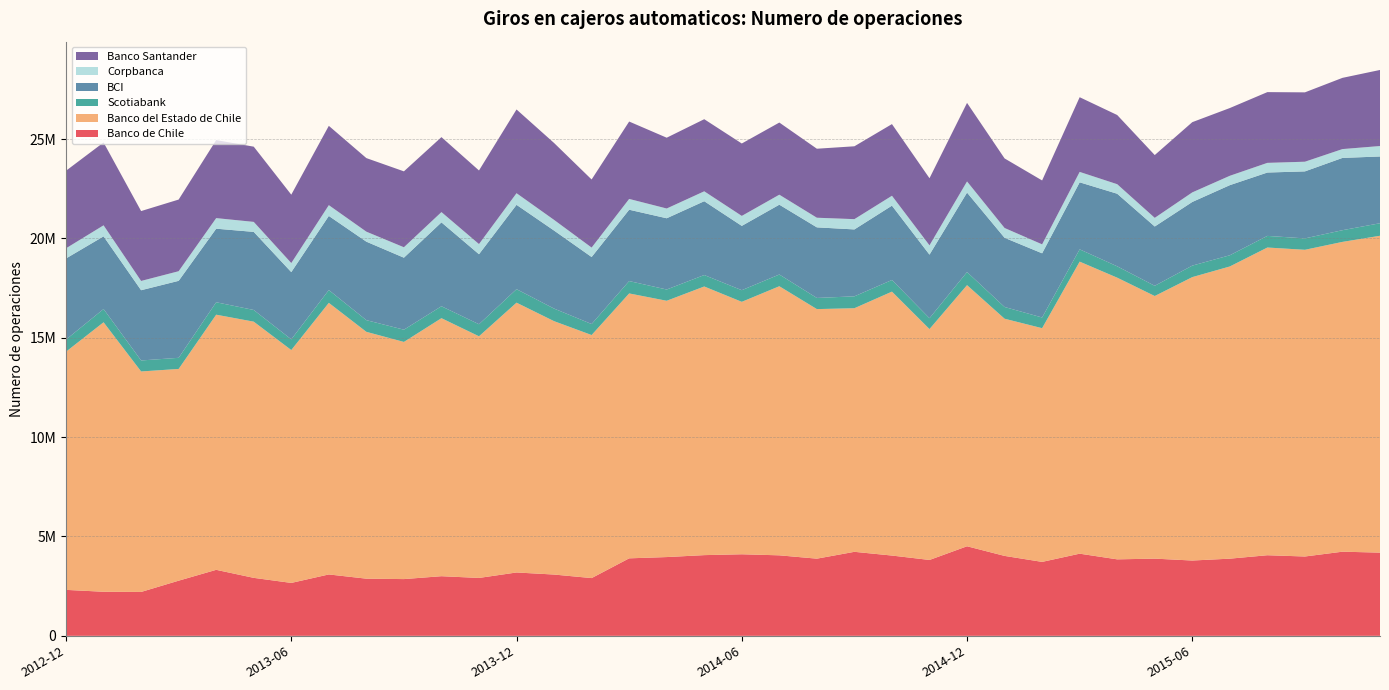

Reading left to right, transcribe all the data shown in this chart.

Banco de Chile: 2312745	2217343	2208591	2775455	3321354	2917638	2662902	3088952	2876571	2855385	3000693	2913119	3188186	3083837	2905917	3899643	3963441	4060936	4104207	4050959	3883275	4227720	4039590	3818060	4506678	4022131	3720893	4133840	3848891	3884396	3789736	3883064	4055825	3992237	4234161	4186923
Banco del Estado de Chile: 11985646	13560715	11094393	10654631	12838351	12891285	11717909	13666608	12420369	11933608	12983218	12159543	13576992	12749979	12230183	13329766	12896605	13517857	12702782	13540343	12557990	12257628	13280526	11617485	13139910	11934965	11759948	14695403	14173173	13214750	14260970	14703273	15483478	15433218	15588929	15944218
Scotiabank: 609066	666936	553136	560038	626644	588040	538328	643934	588091	615445	600614	606310	678563	633581	553704	622050	566849	577056	585660	590544	560523	598624	585399	547783	658344	590214	538039	618692	571870	514406	579040	563474	585934	573203	588612	630403
BCI: 4082619	3656969	3535142	3873211	3700650	3929242	3383430	3729675	3949597	3623665	4220443	3523251	4244358	3925507	3372328	3590111	3584788	3714159	3236091	3513266	3552616	3366194	3741137	3198052	3998893	3481681	3229568	3372768	3652538	2984089	3202787	3528376	3187850	3372212	3636824	3359348
Corpbanca: 511052	555026	466684	484085	532728	503339	455674	542646	502795	524632	517813	511755	584754	536729	474850	543166	491534	498726	502012	502679	484597	517445	497602	468272	560766	493569	451286	524042	479482	434785	481344	471208	486641	486606	444777	525834
Banco Santander: 3902500	4169060	3516142	3605705	3925541	3785078	3440853	3990886	3702167	3819737	3771734	3702507	4213649	3869809	3426009	3894390	3562304	3628060	3642998	3630470	3471955	3666161	3606244	3376111	3952700	3500253	3215037	3758293	3480924	3159943	3533954	3408754	3560106	3490045	3583712	3827766